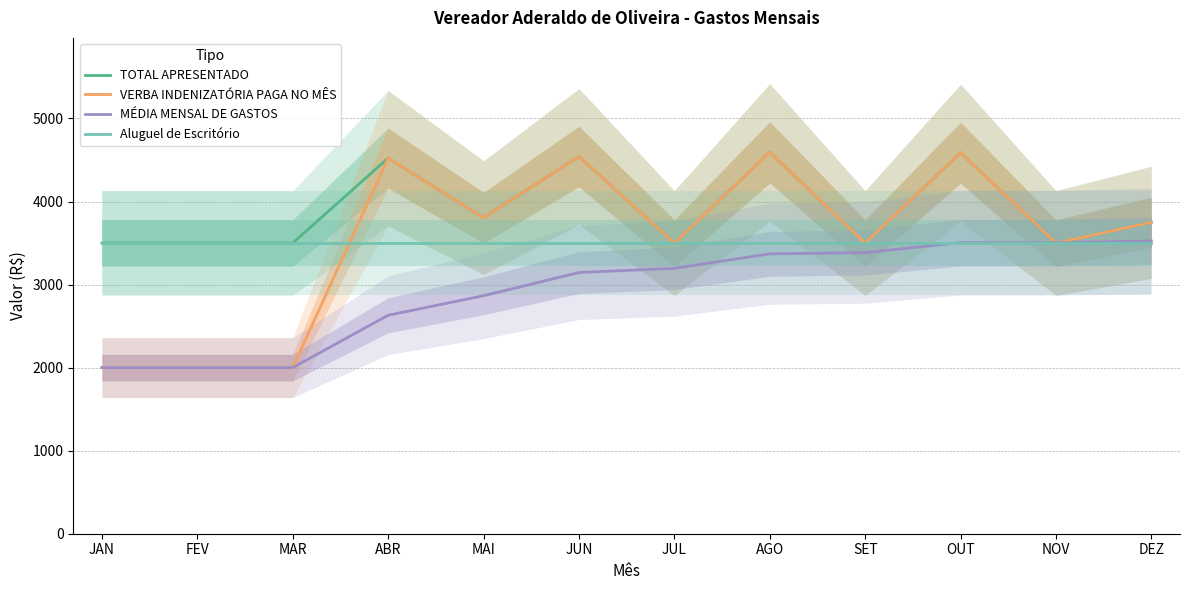

What is the highest value of the VERBA INDENIZATÓRIA PAGA NO MÊS series?

4592.6